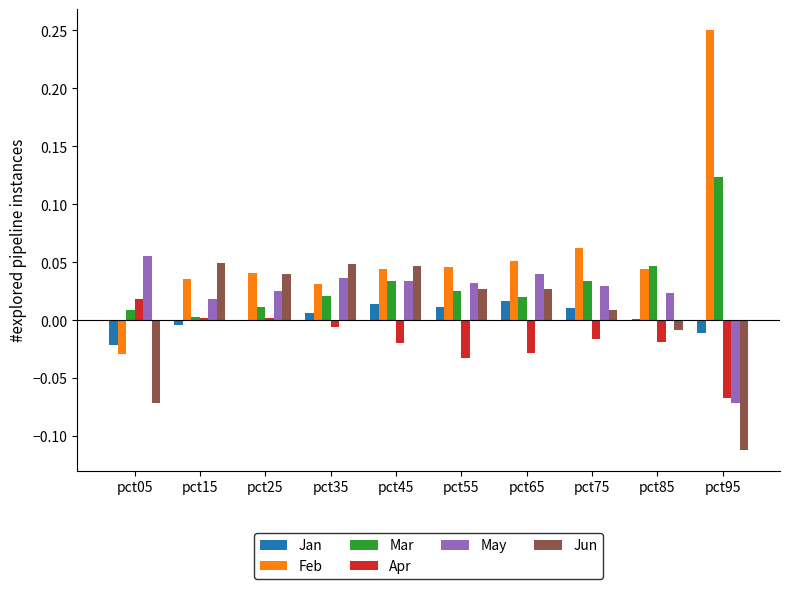

How many values in the Feb series exceed 0?

9